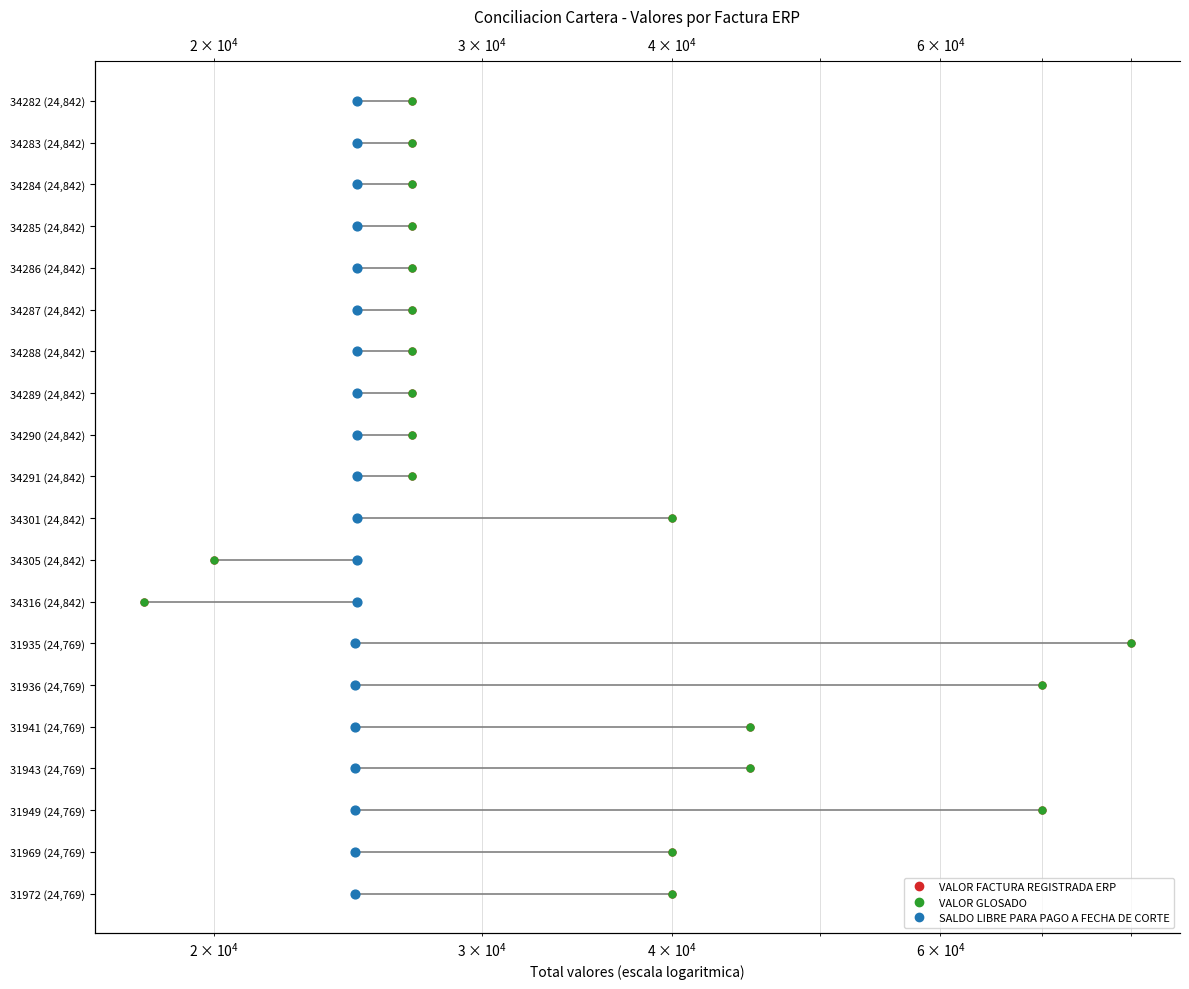

What are all the series names shown in the legend?

VALOR FACTURA REGISTRADA ERP, VALOR GLOSADO, SALDO LIBRE PARA PAGO A FECHA DE CORTE